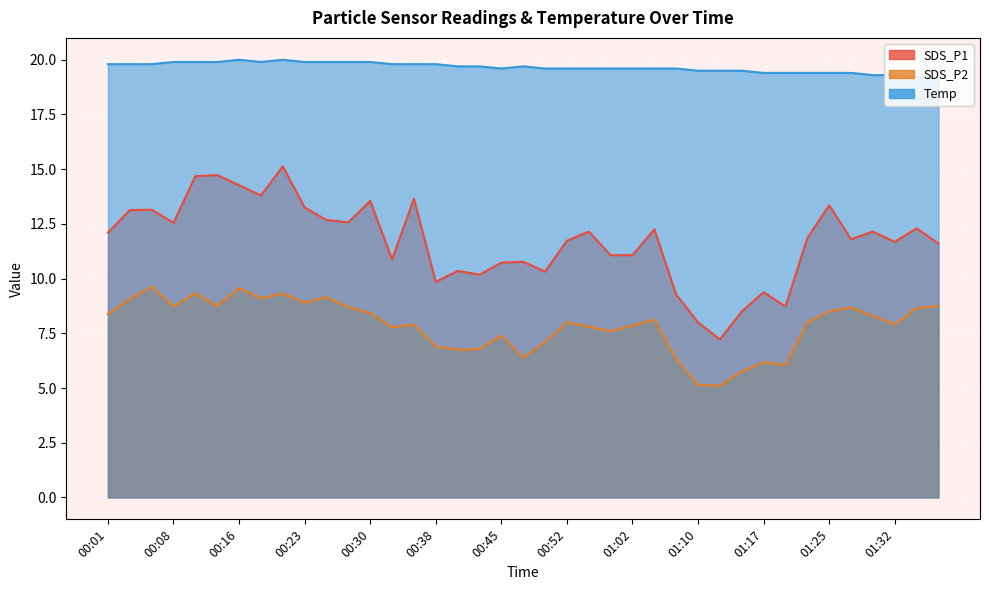

What is the minimum value for SDS_P1?

7.2